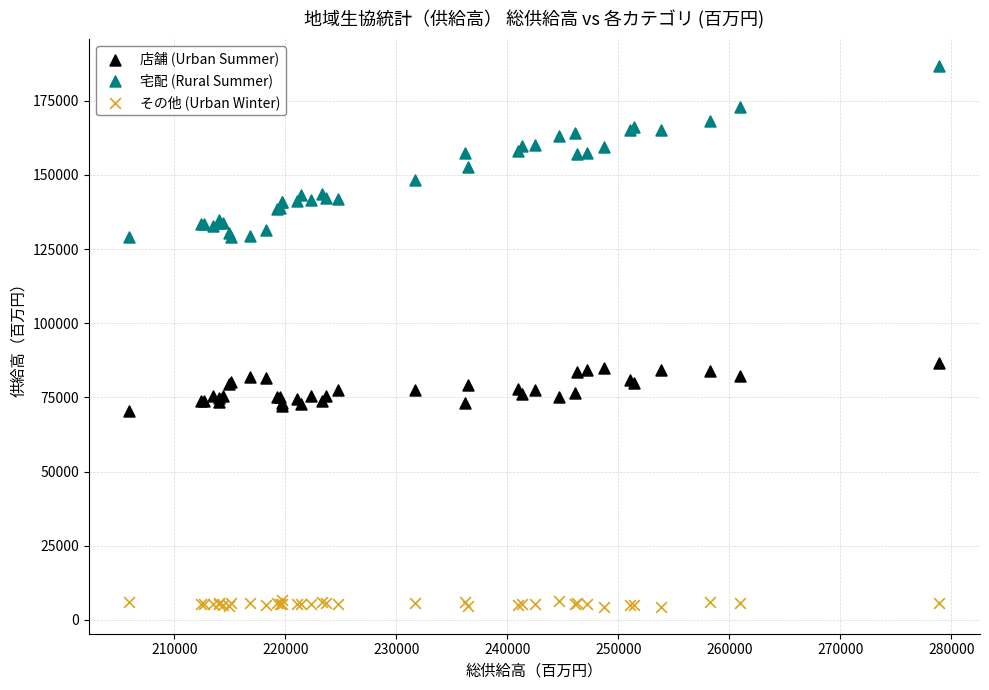

Which series reaches the maximum Y coordinate?

宅配 (Rural Summer)